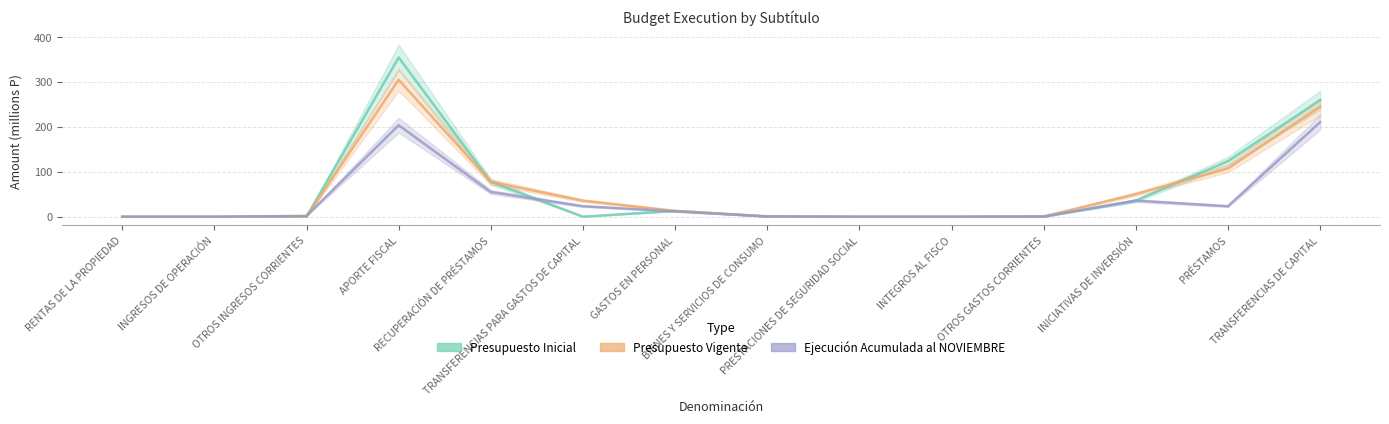

Reading left to right, extract all data points from this chart.

Presupuesto Inicial: RENTAS DE LA PROPIEDAD=0.1	INGRESOS DE OPERACIÓN=0.0	OTROS INGRESOS CORRIENTES=0.4	APORTE FISCAL=354.6	RECUPERACIÓN DE PRÉSTAMOS=77.8	TRANSFERENCIAS PARA GASTOS DE CAPITAL=0.2	GASTOS EN PERSONAL=13.1	BIENES Y SERVICIOS DE CONSUMO=0.7	PRESTACIONES DE SEGURIDAD SOCIAL=0.0	INTEGROS AL FISCO=0.0	OTROS GASTOS CORRIENTES=0.0	INICIATIVAS DE INVERSIÓN=35.9	PRÉSTAMOS=123.7	TRANSFERENCIAS DE CAPITAL=259.6
Presupuesto Vigente: RENTAS DE LA PROPIEDAD=0.1	INGRESOS DE OPERACIÓN=0.0	OTROS INGRESOS CORRIENTES=0.5	APORTE FISCAL=304.9	RECUPERACIÓN DE PRÉSTAMOS=77.8	TRANSFERENCIAS PARA GASTOS DE CAPITAL=35.9	GASTOS EN PERSONAL=13.1	BIENES Y SERVICIOS DE CONSUMO=0.9	PRESTACIONES DE SEGURIDAD SOCIAL=0.2	INTEGROS AL FISCO=0.2	OTROS GASTOS CORRIENTES=0.8	INICIATIVAS DE INVERSIÓN=50.5	PRÉSTAMOS=107.6	TRANSFERENCIAS DE CAPITAL=245.0
Ejecución Acumulada al NOVIEMBRE: RENTAS DE LA PROPIEDAD=0.0	INGRESOS DE OPERACIÓN=0.1	OTROS INGRESOS CORRIENTES=2.0	APORTE FISCAL=203.8	RECUPERACIÓN DE PRÉSTAMOS=55.2	TRANSFERENCIAS PARA GASTOS DE CAPITAL=23.5	GASTOS EN PERSONAL=12.1	BIENES Y SERVICIOS DE CONSUMO=0.6	PRESTACIONES DE SEGURIDAD SOCIAL=0.1	INTEGROS AL FISCO=0.0	OTROS GASTOS CORRIENTES=0.7	INICIATIVAS DE INVERSIÓN=35.9	PRÉSTAMOS=23.5	TRANSFERENCIAS DE CAPITAL=210.5